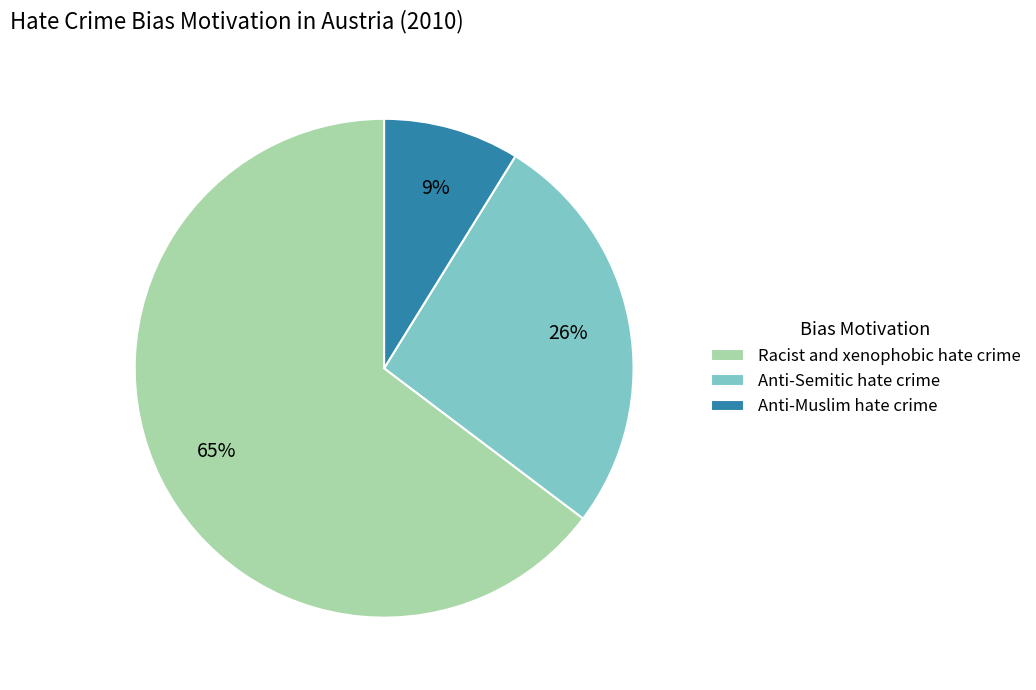

Is it true that Racist and xenophobic hate crime is 51% of the pie?

False